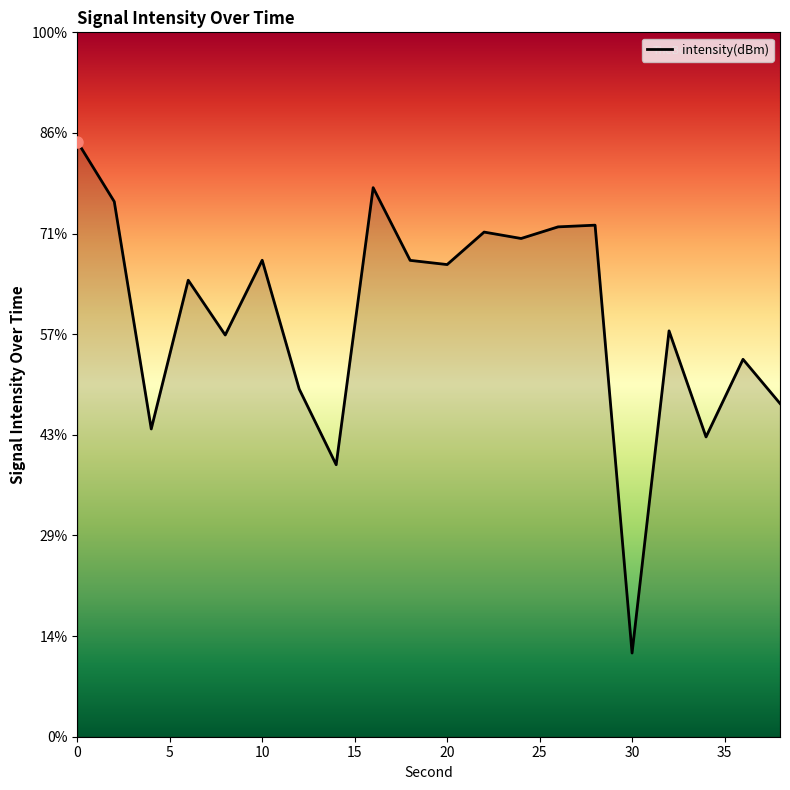

How many points are lower than both their immediate neighbors (excluding endpoints)?

7